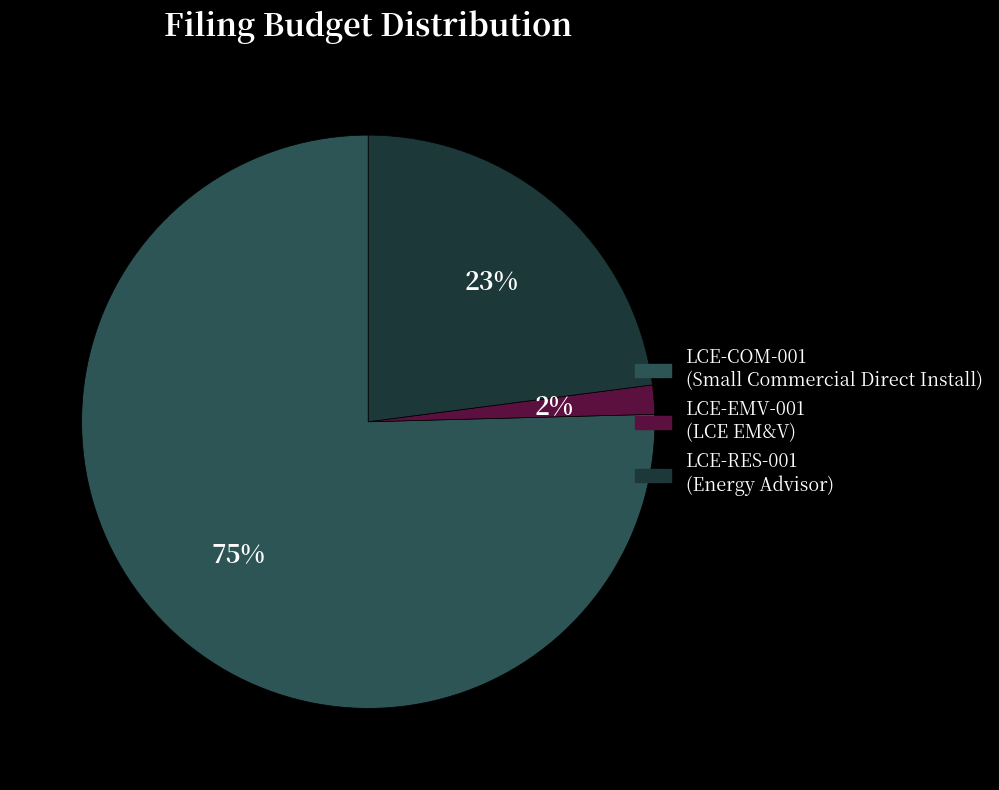

The LCE-COM-001 slice represents 75% of the pie. True or false?

True